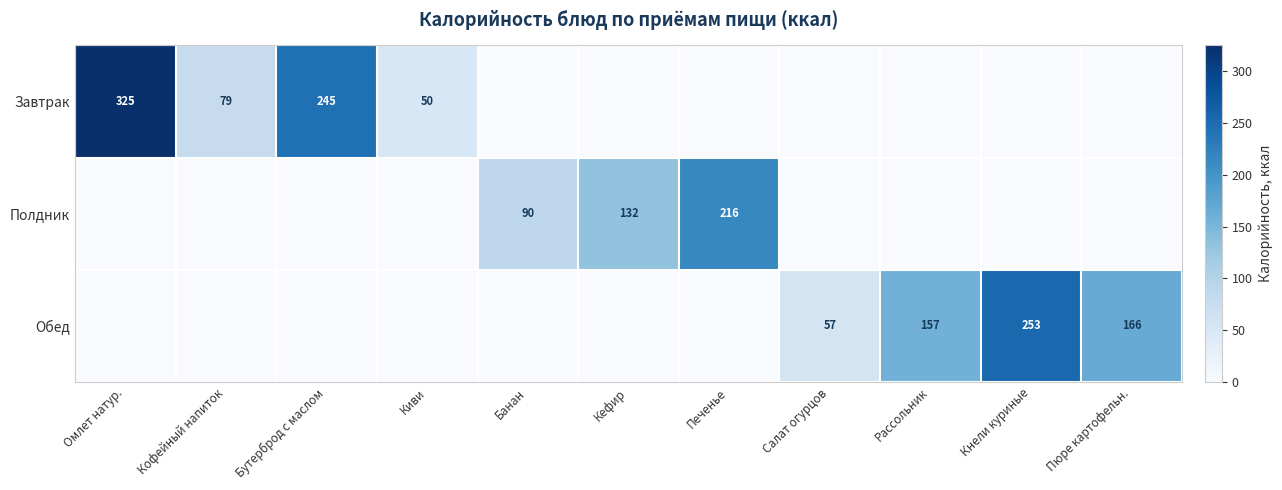

What is the lowest value of the Завтрак series?

50.0